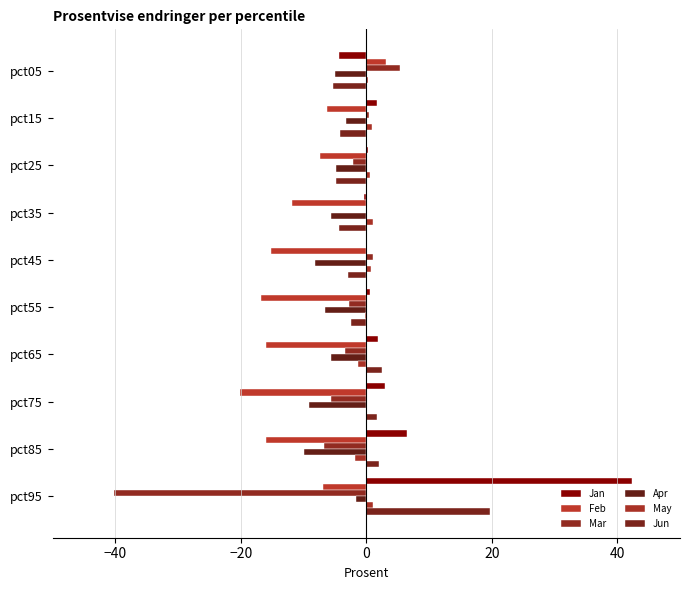

What is the value of the Apr bar at the 7th from the left?

-5.6